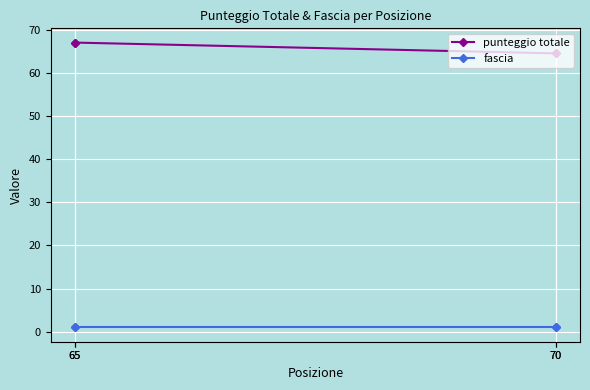

Rank the series by their average value, from highest to lowest.

punteggio totale, fascia